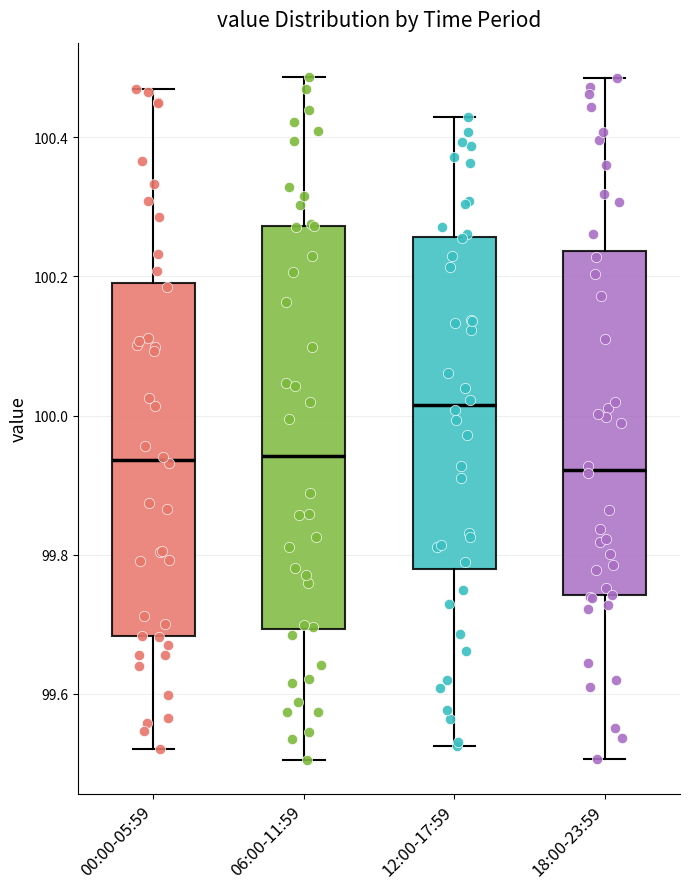

Which box has the highest median line?

12:00-17:59